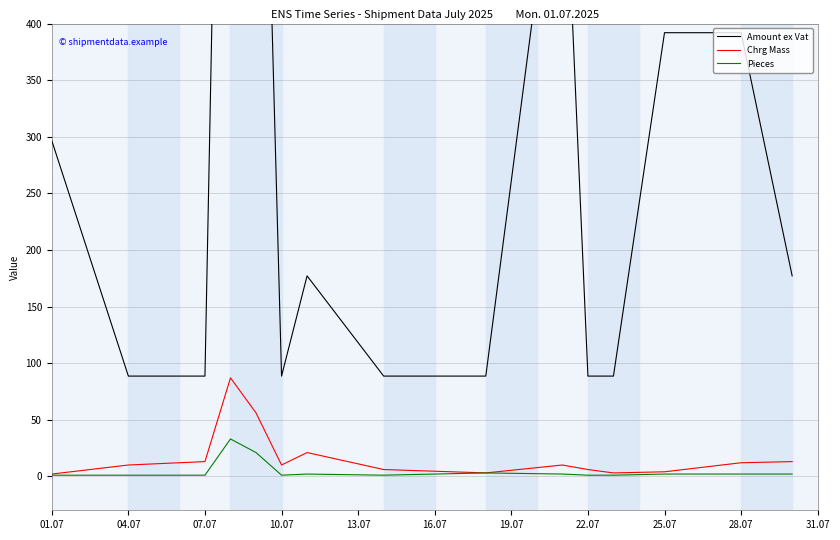

In Chrg Mass, how many points are lower than both neighbors (excluding endpoints)?

3